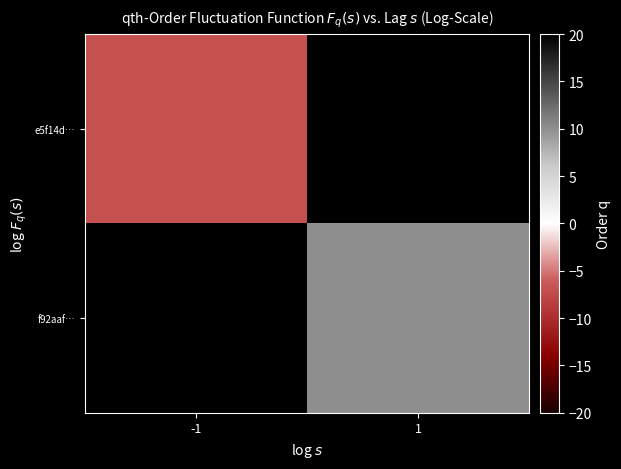

The value of e5f14d… at -1 is -7.0. True or false?

True